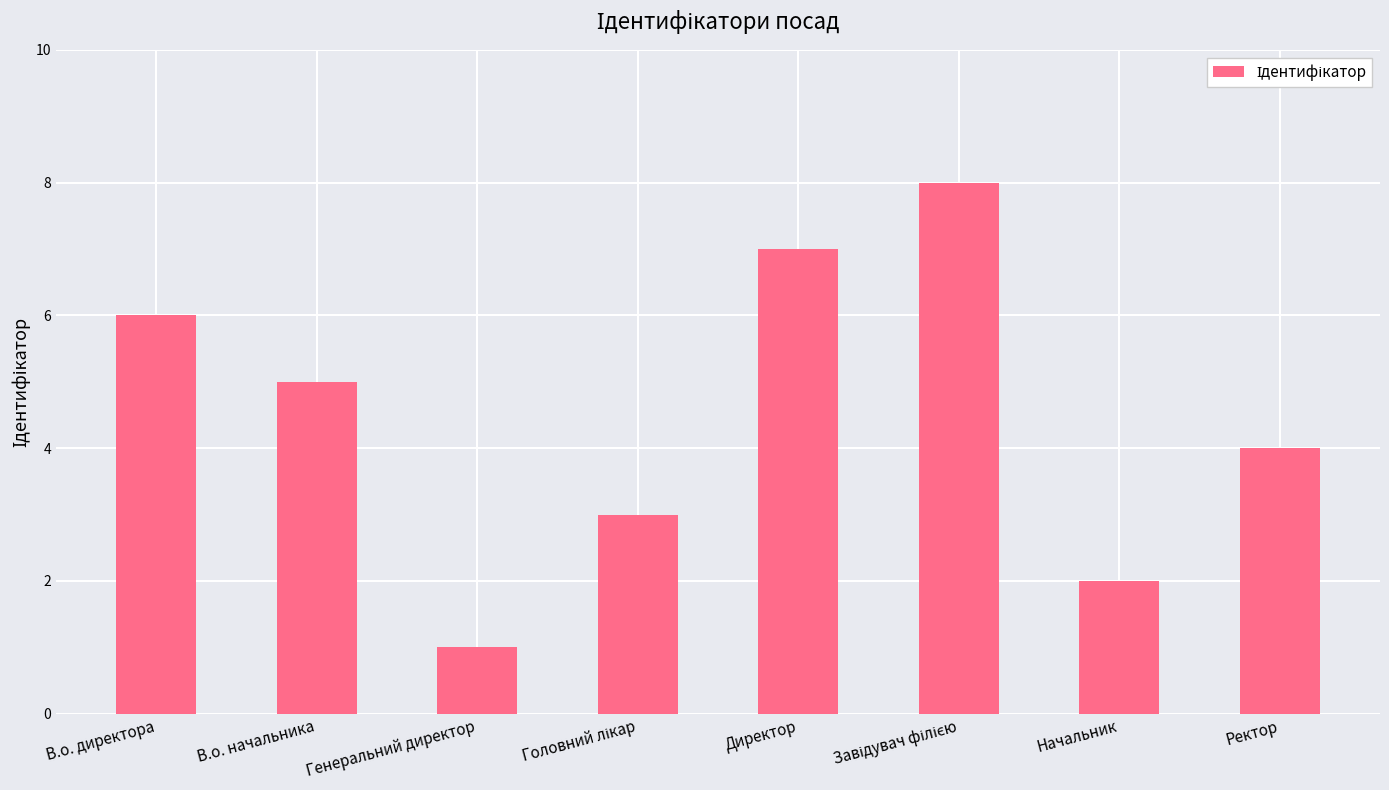

What is the maximum value shown in the chart?

8